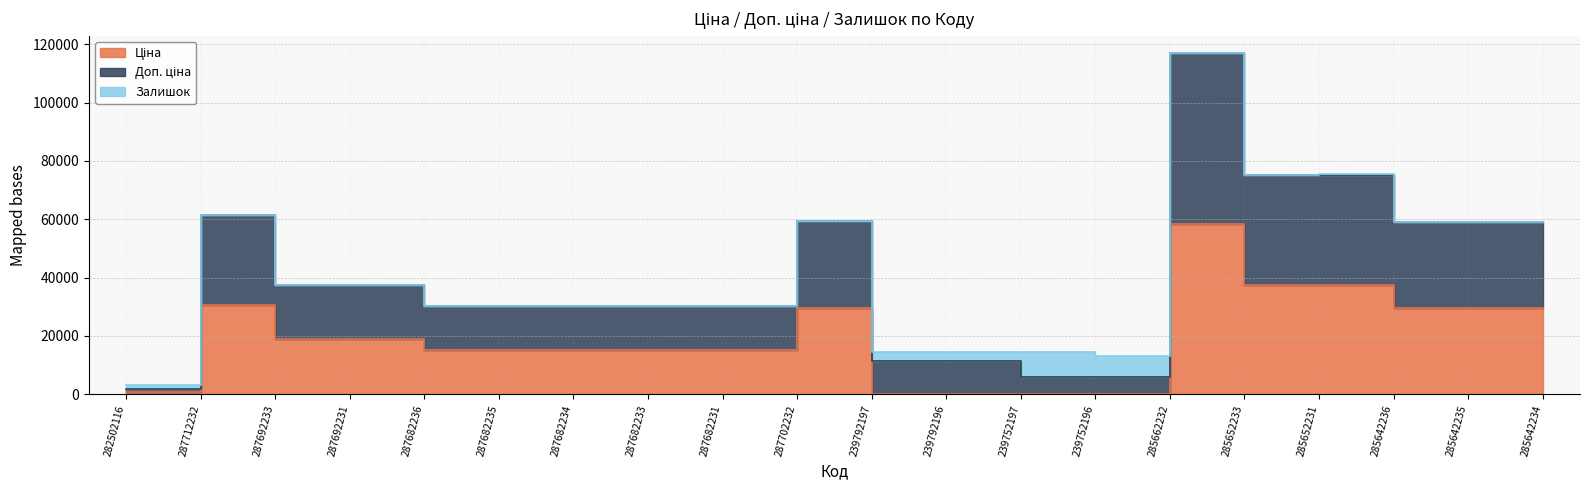

True or false: Ціна and Доп. ціна intersect in this chart.

False